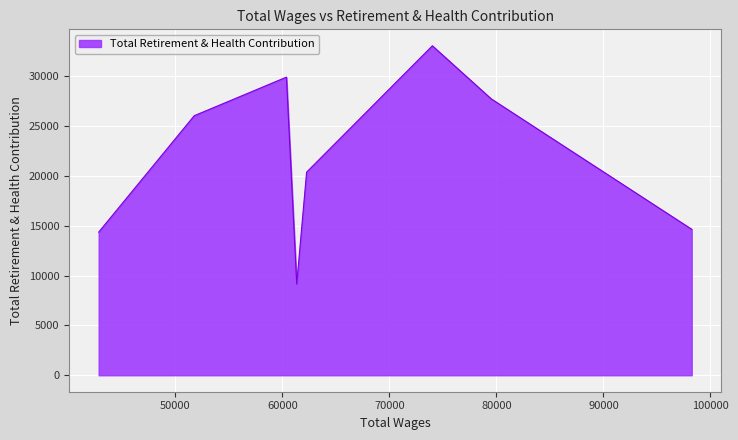

Does the chart display data point markers on the line(s)?

No